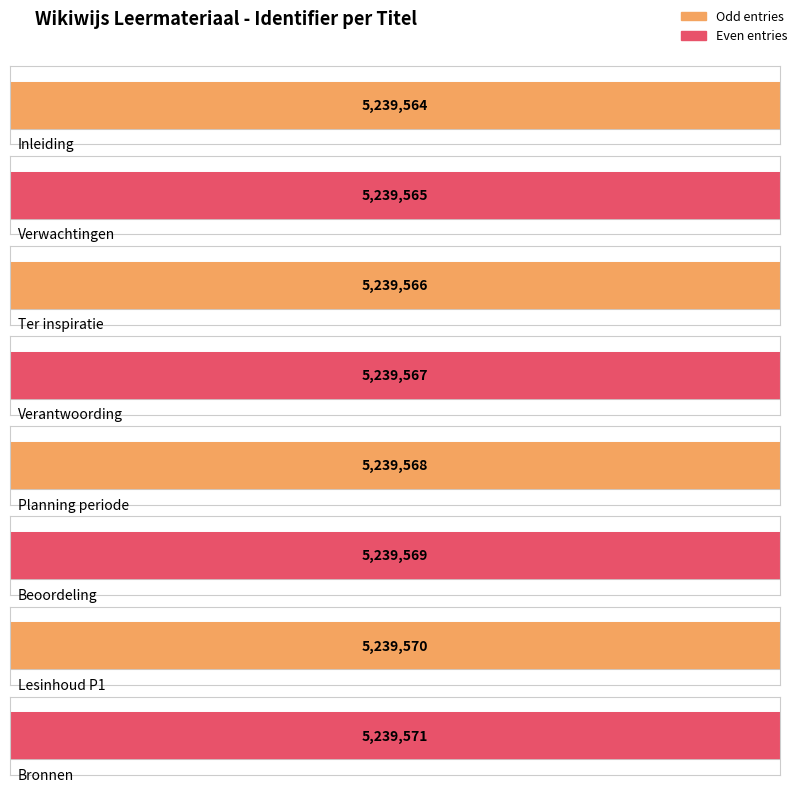

What is the sum of all values?

41916540